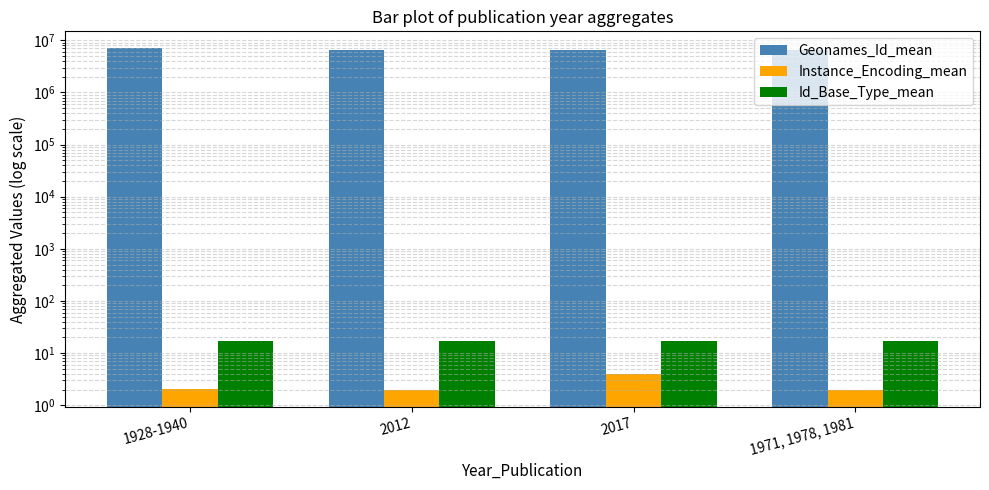

True or false: Id_Base_Type_mean has a value of 28.4 at 2017.

False